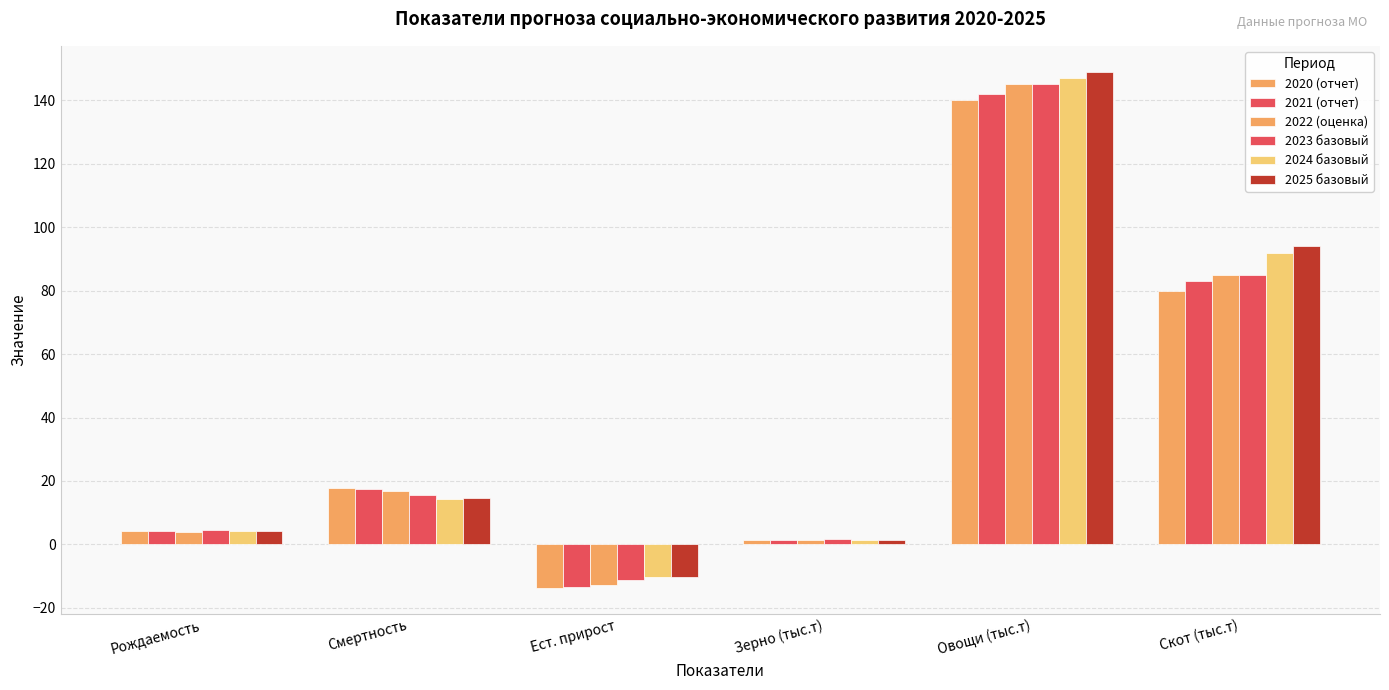

What is the average value of the 2022 (оценка) series?

39.9